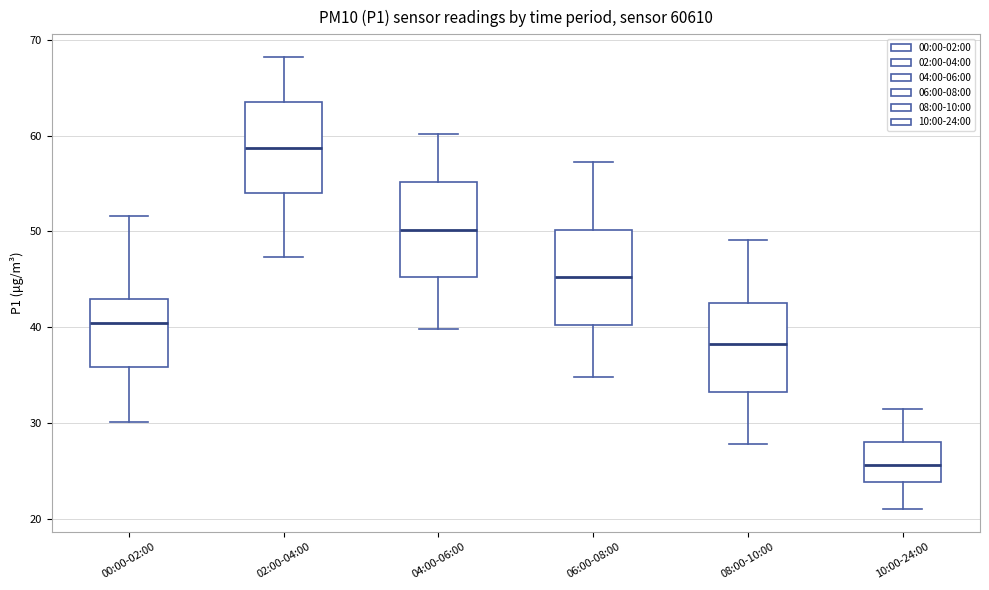

Reading left to right, transcribe this box plot: for each box, give where its median line is, the range the box spans, and where its two whiskers end, as read against the y-axis. The values are not printed on the chart, so give them approximately, as read against the axis.

00:00-02:00: median 40, box 36 to 43, whiskers 30 to 52
02:00-04:00: median 59, box 54 to 63, whiskers 47 to 68
04:00-06:00: median 50, box 45 to 55, whiskers 40 to 60
06:00-08:00: median 45, box 40 to 50, whiskers 35 to 57
08:00-10:00: median 38, box 33 to 43, whiskers 28 to 49
10:00-24:00: median 26, box 24 to 28, whiskers 21 to 32